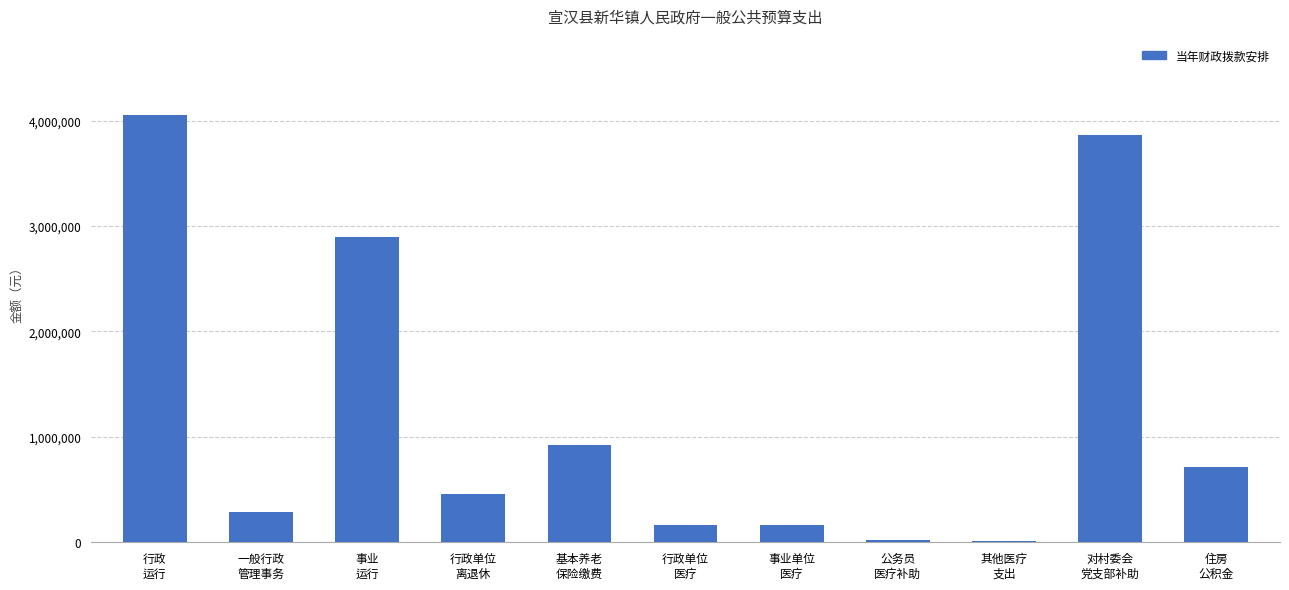

What is the greatest value displayed?

4048090.0